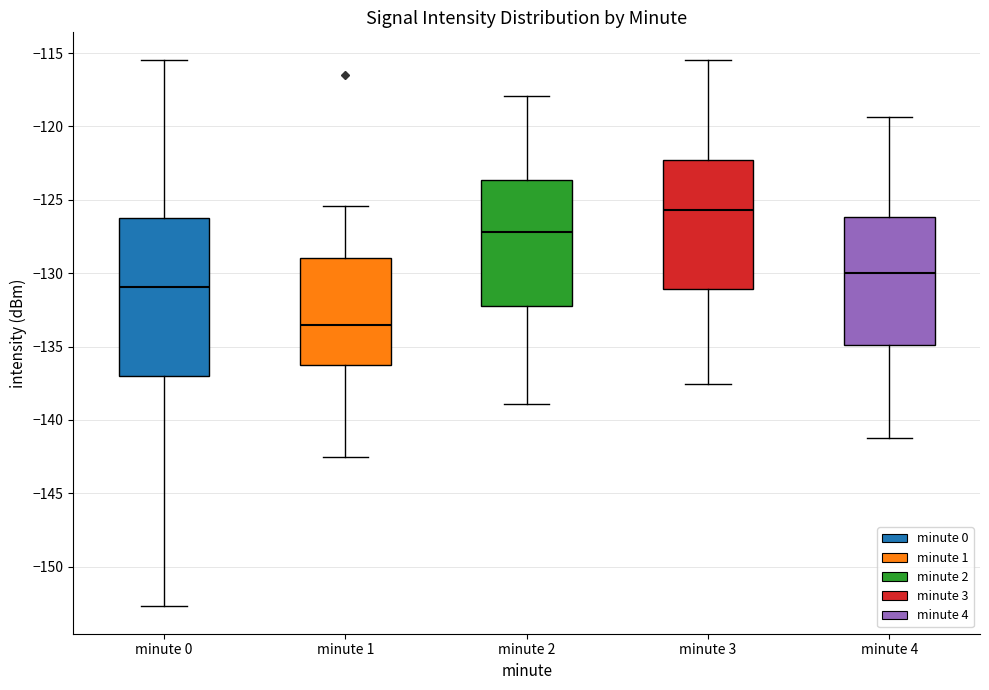

Where is the upper edge of the box for minute 2 on the y-axis? The values are not printed on the chart, so give them approximately, as read against the axis.

-123.5